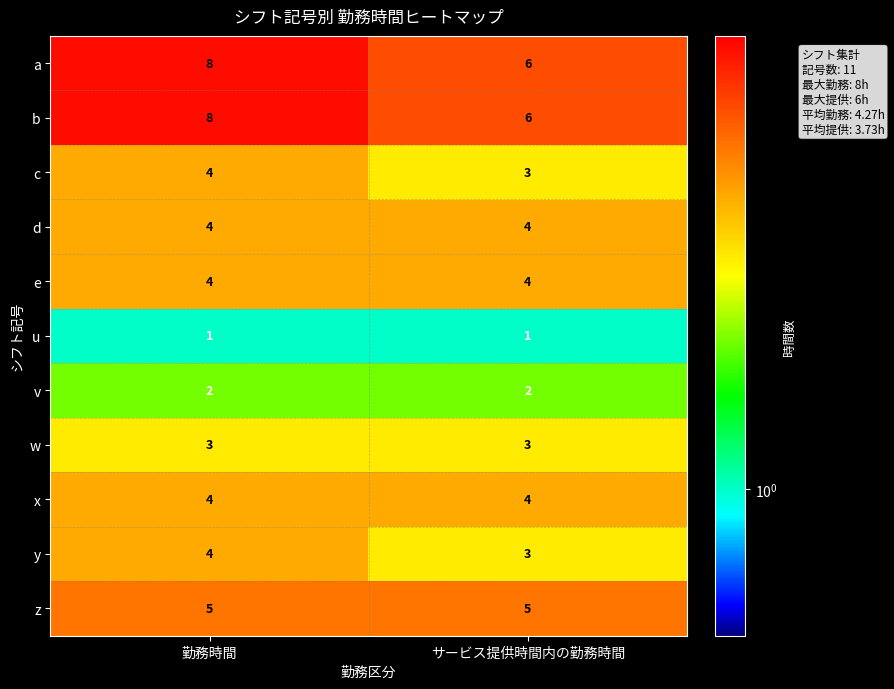

At which category is the sum across all series the highest?

勤務時間